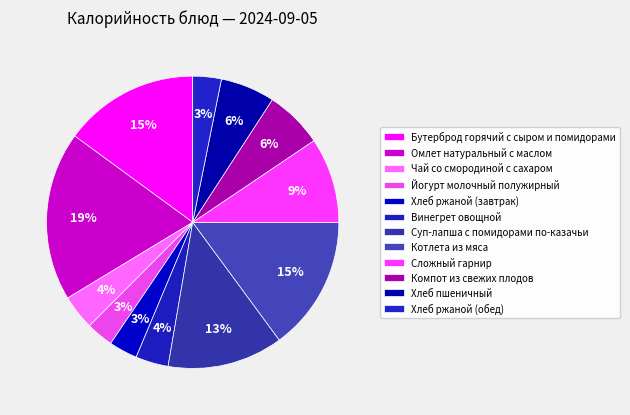

Does Винегрет овощной represent more than half of the total?

No